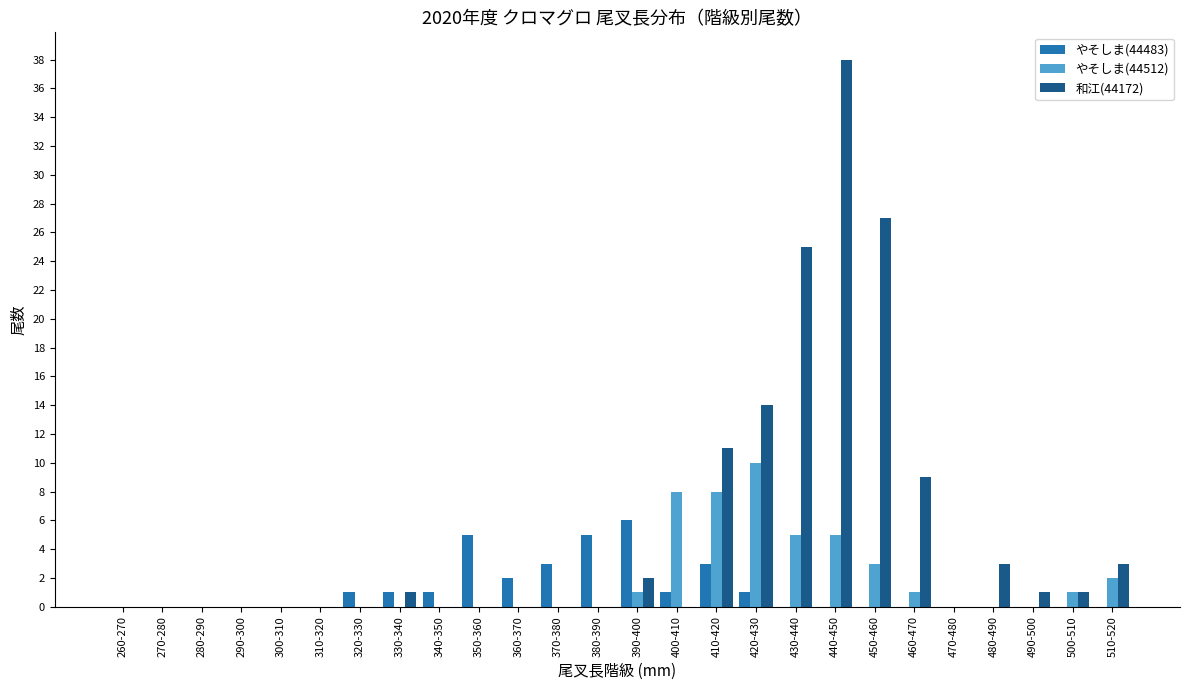

Are the bars grouped side by side (vs. stacked)?

Yes